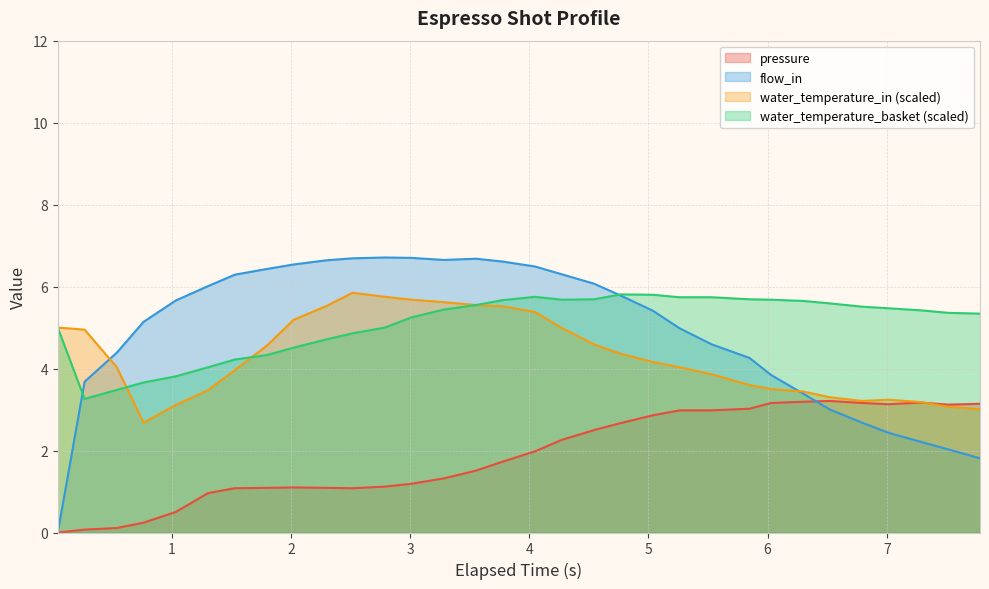

How many times do water_temperature_in and pressure cross each other?

1